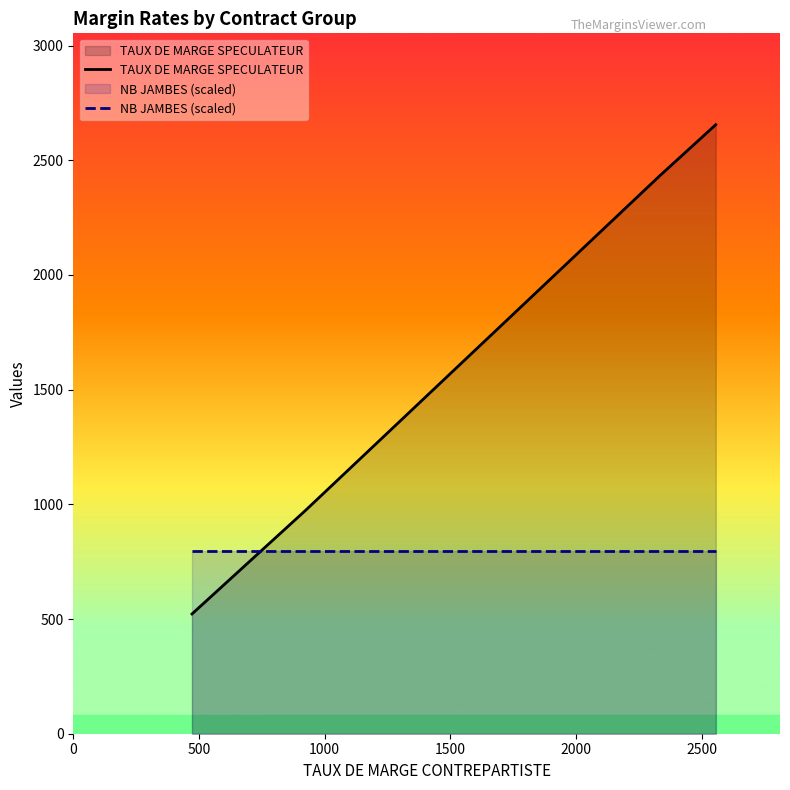

What is the maximum value for TAUX DE MARGE SPECULATEUR?

2655.0